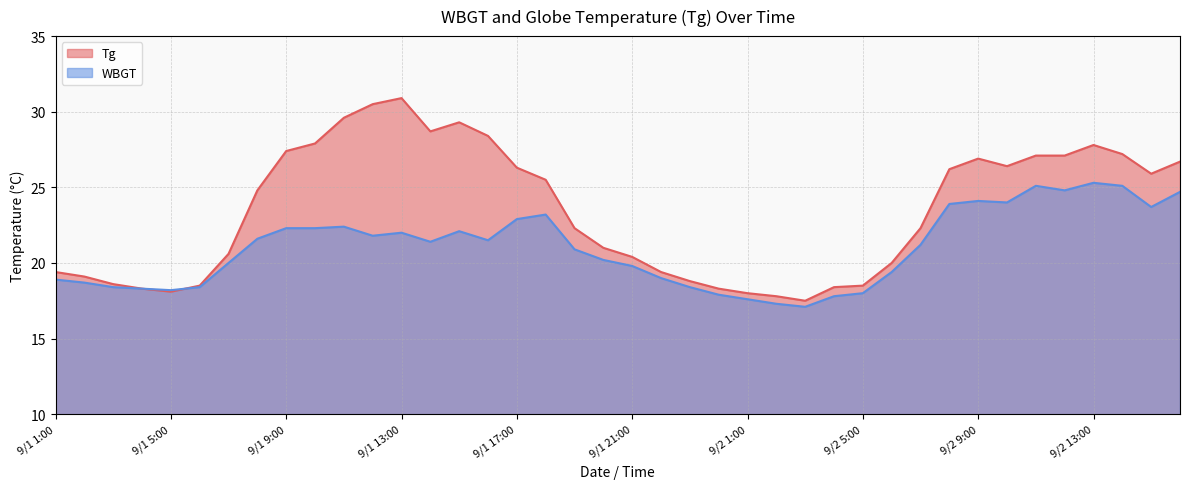

Which series has the largest total across all categories?

Tg